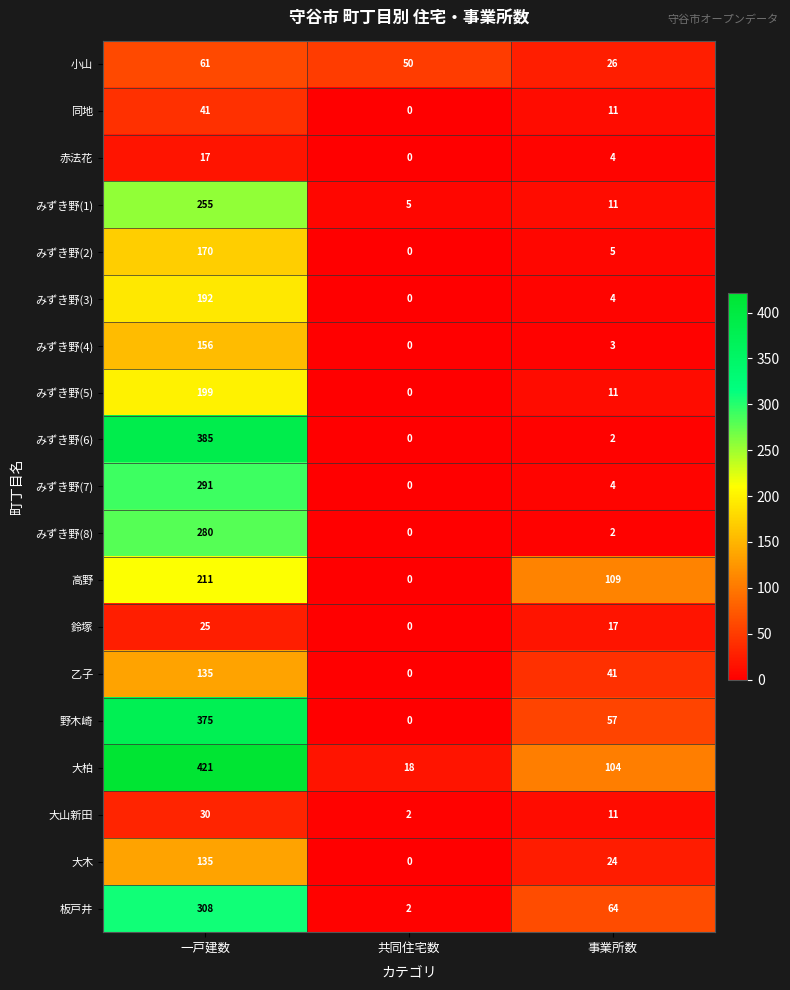

Rank the categories by みずき野(2) value from lowest to highest.

共同住宅数, 事業所数, 一戸建数